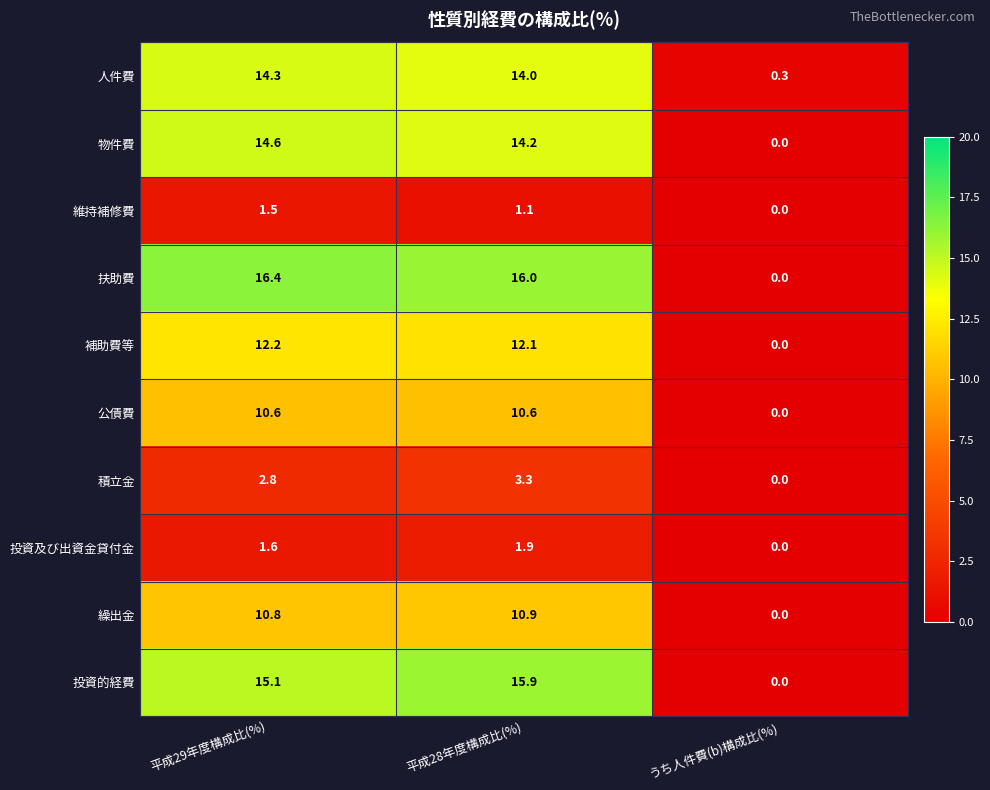

Which label corresponds to the largest value in the chart?

平成29年度構成比(%)